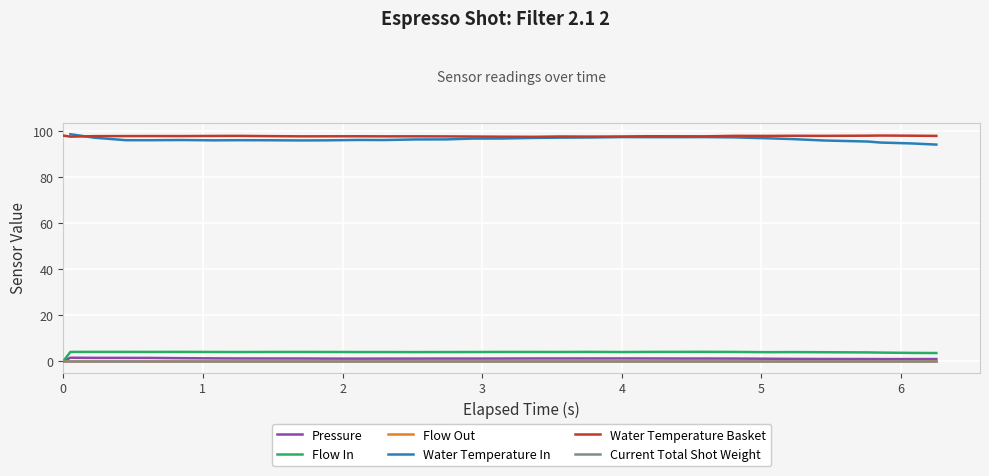

True or false: Flow In and Current Total Shot Weight intersect in this chart.

False